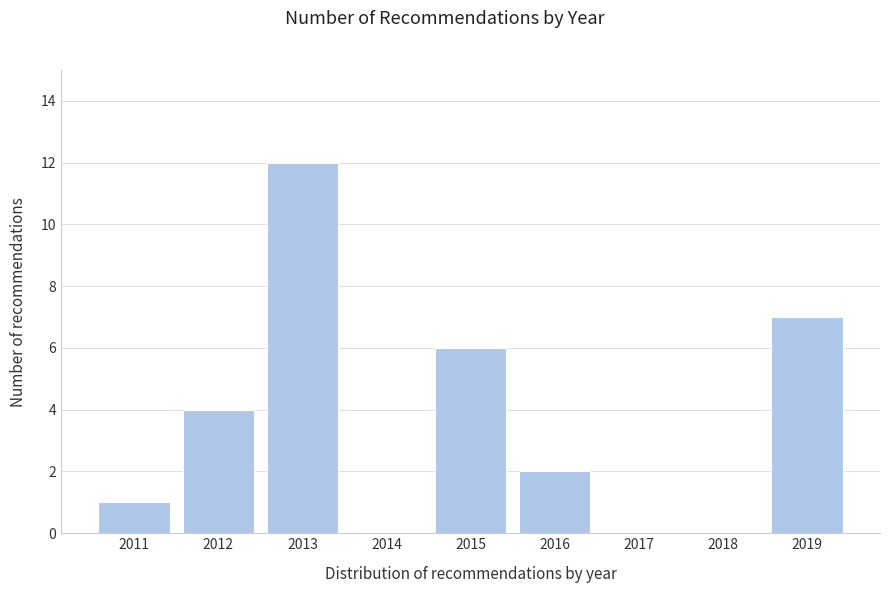

Reading left to right, extract all data points from this chart.

2011=1	2012=4	2013=12	2014=0	2015=6	2016=2	2017=0	2018=0	2019=7